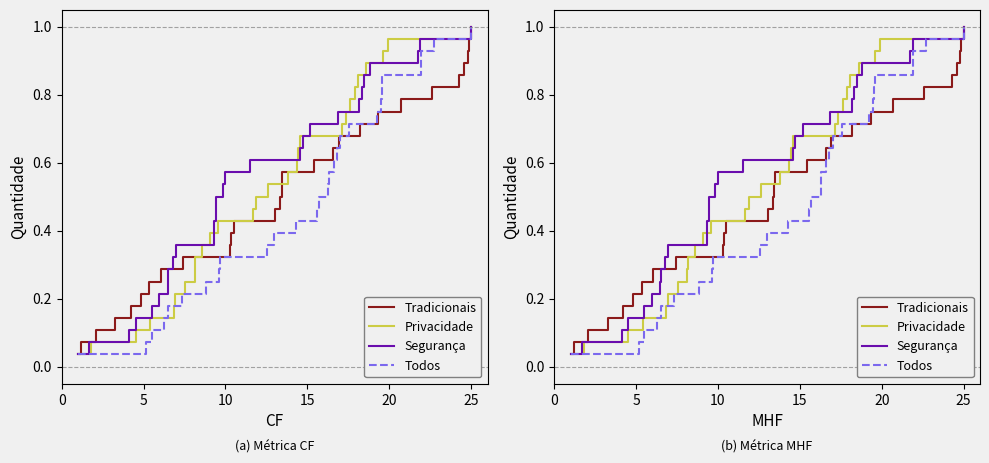

What is the difference between the maximum and minimum values in the Tradicionais series?

1.0